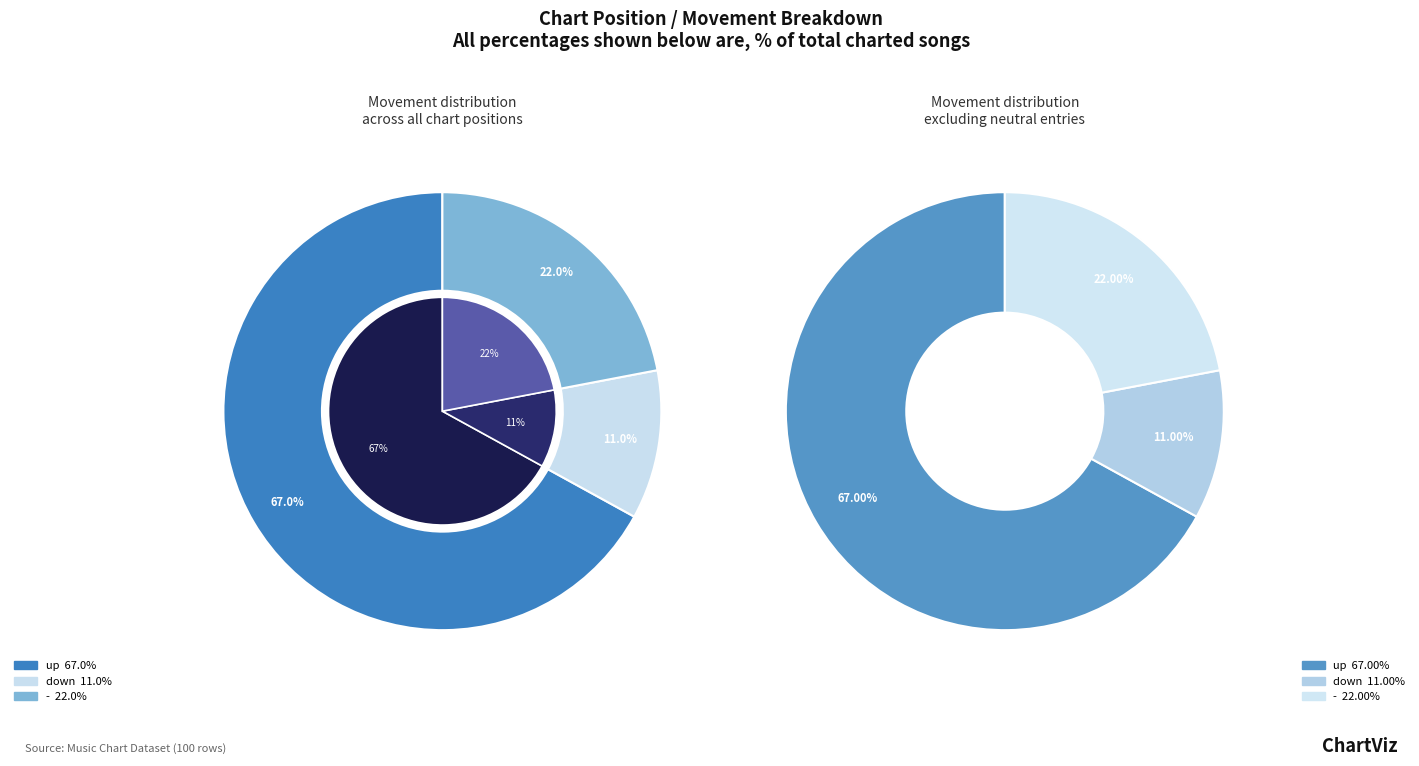

Does any single category account for the majority?

Yes